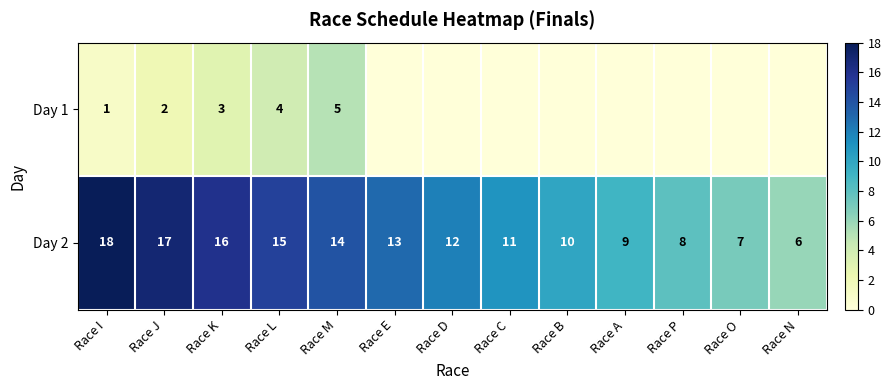

Which label corresponds to the largest value in the chart?

Race I